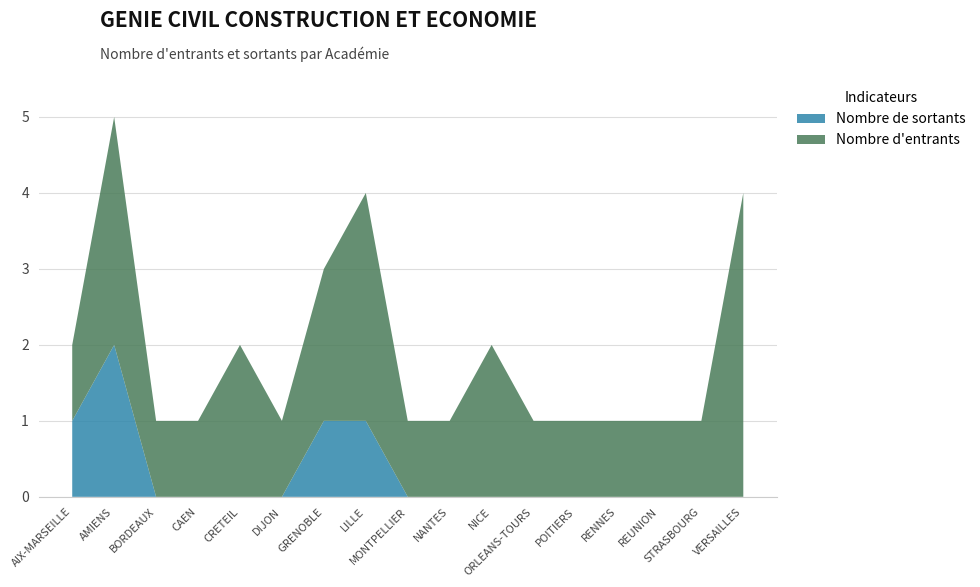

Reading left to right, extract all data points from this chart.

Nombre de sortants: 1	2	0	0	0	0	1	1	0	0	0	0	0	0	0	0	0
Nombre d'entrants: 1	3	1	1	2	1	2	3	1	1	2	1	1	1	1	1	4